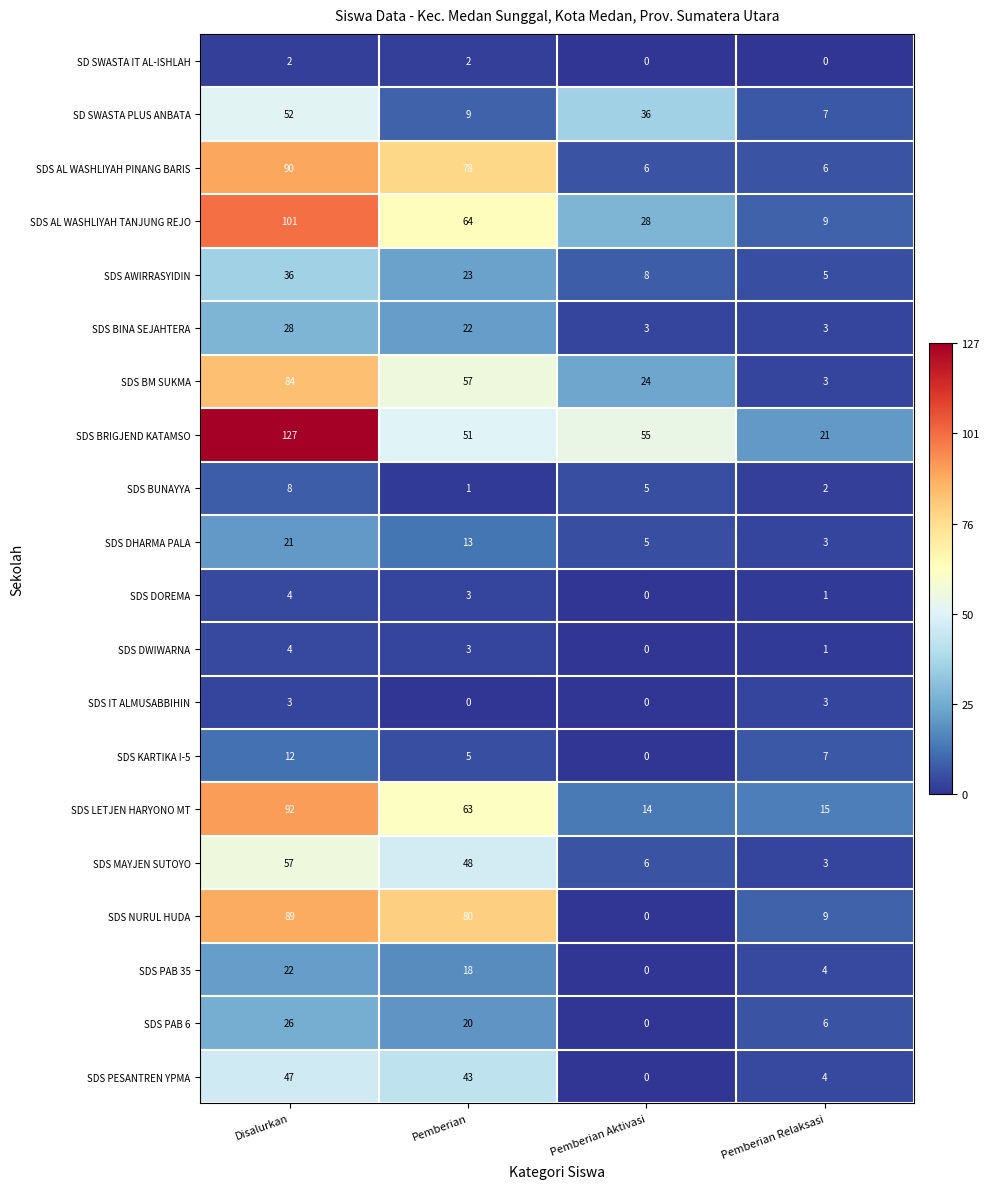

Is it true that SDS MAYJEN SUTOYO equals 6 at Pemberian Aktivasi?

True